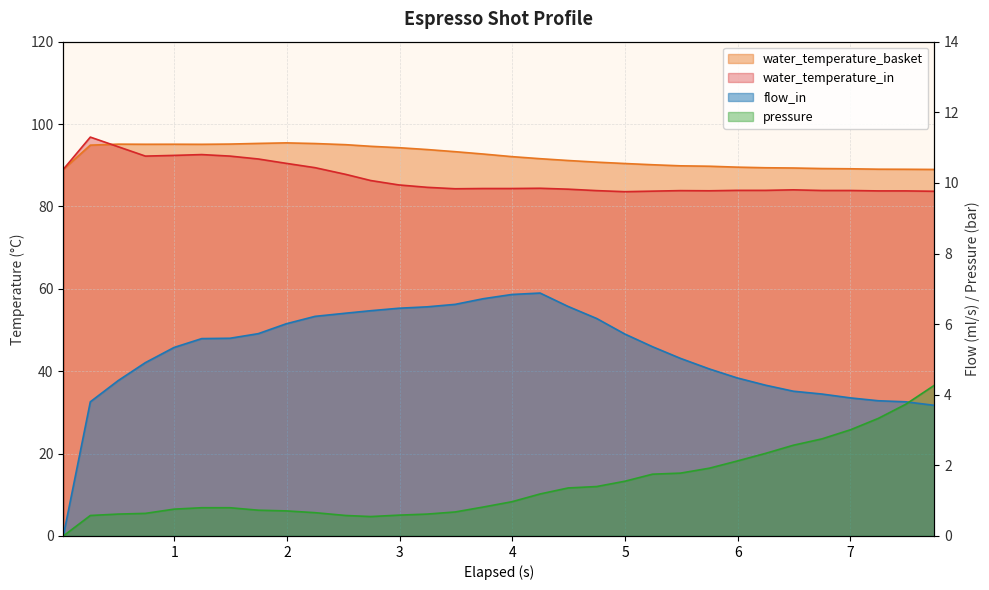

What is the value of the water_temperature_in point at the 12th from the left?

86.3